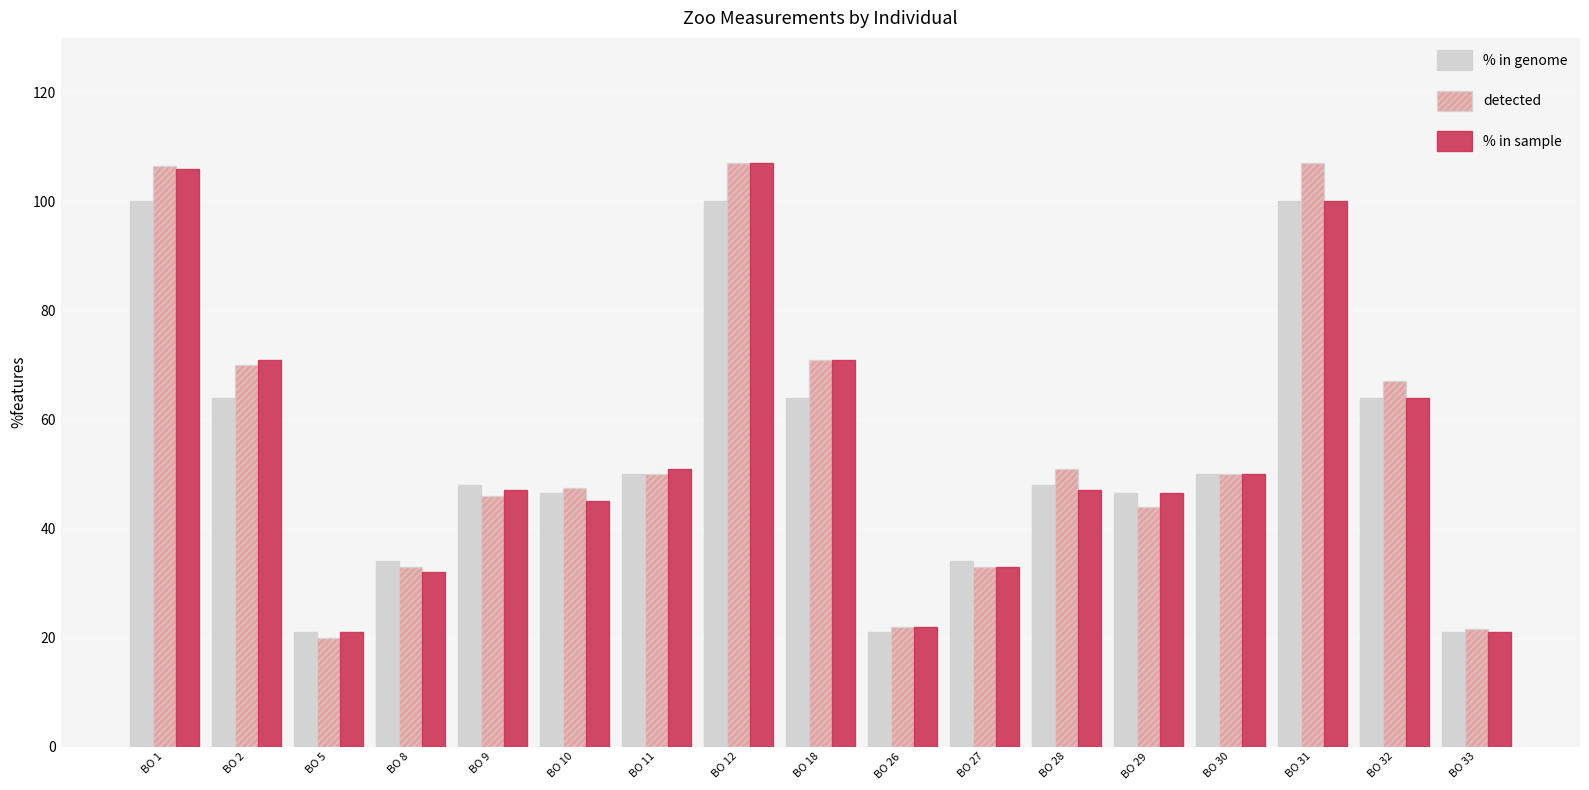

What is the value of the % in genome bar at the 13th from the left?

46.5